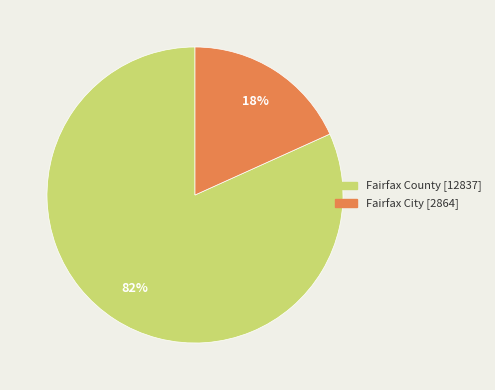

Is the sum of Fairfax City and Fairfax County greater than half?

Yes